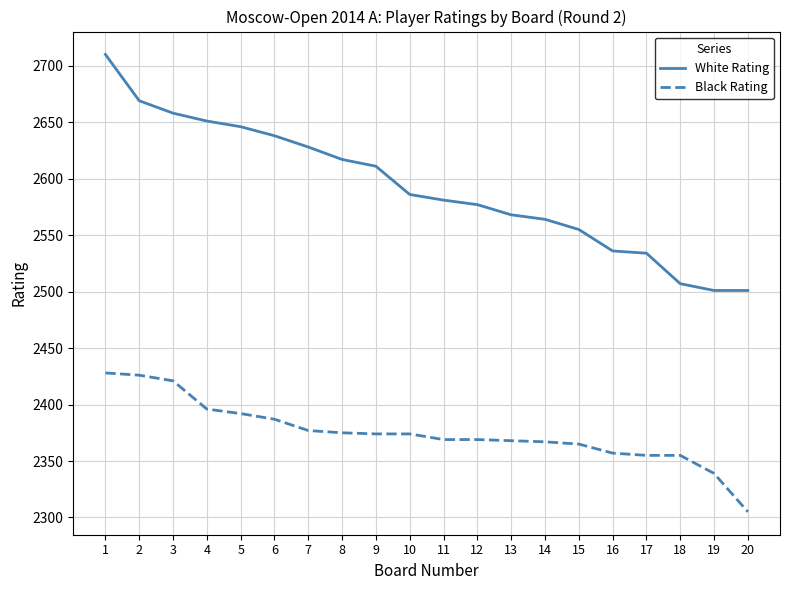

What is the average value of the White Rating series?

2592